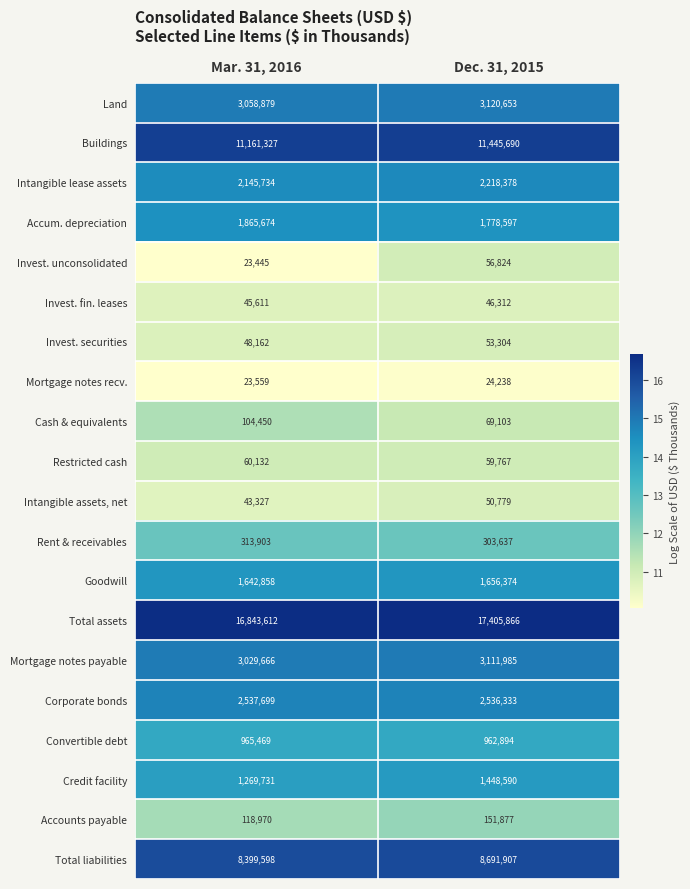

At which category is the sum across all series the highest?

Dec. 31, 2015